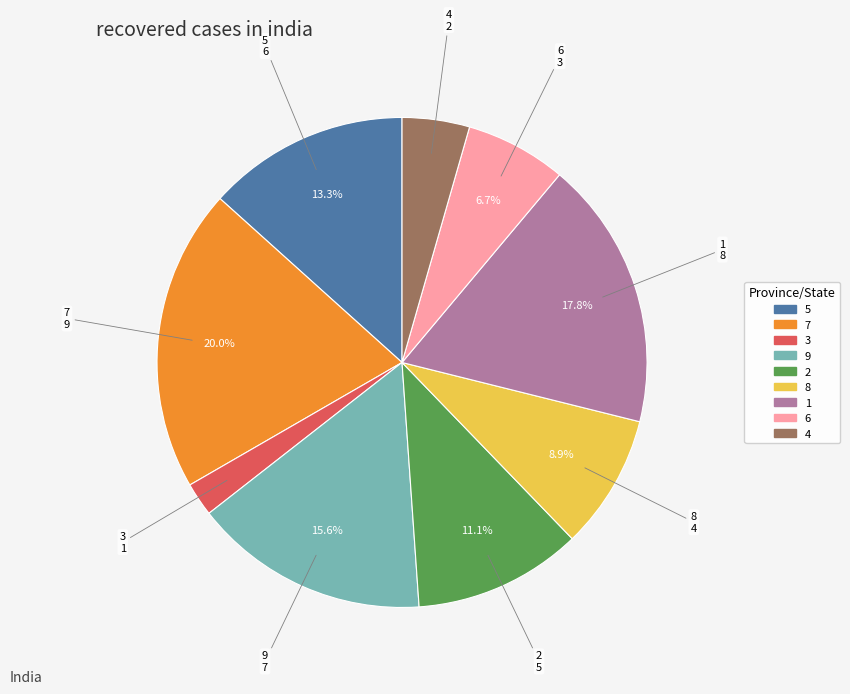

Rank the categories by value from highest to lowest.

7, 1, 9, 5, 2, 8, 6, 4, 3